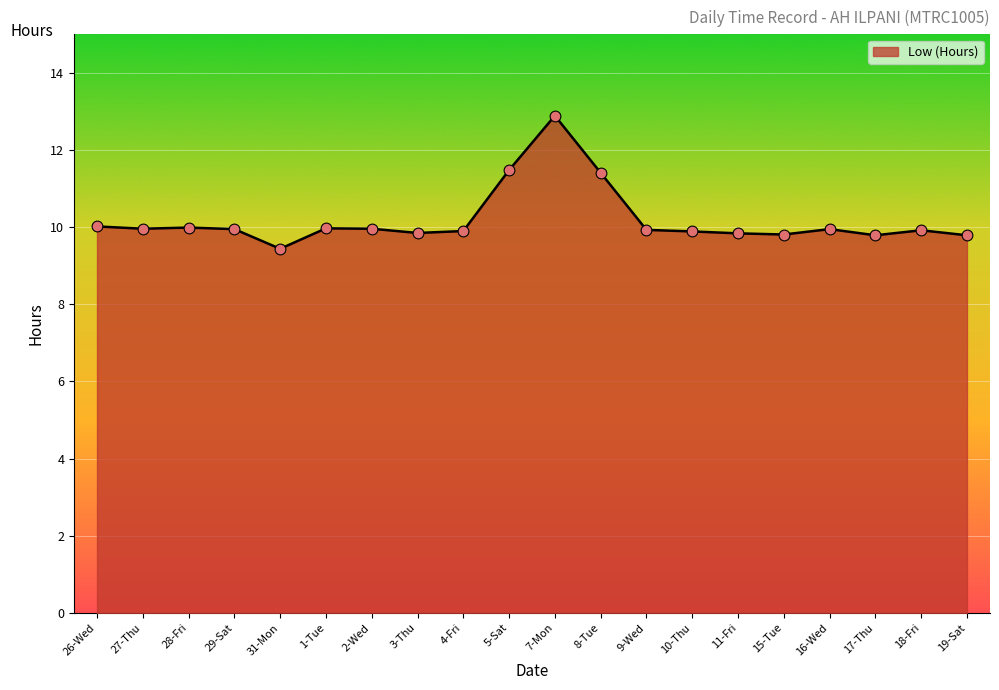

What is the change in value from 5-Sat to 16-Wed?

-1.5